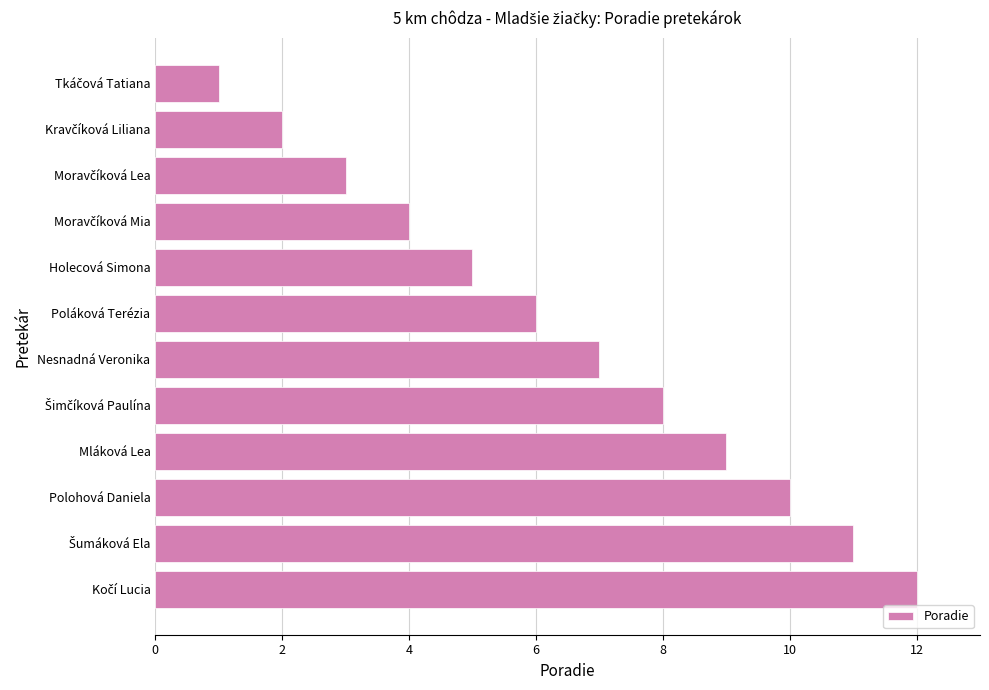

What is the smallest value displayed?

1